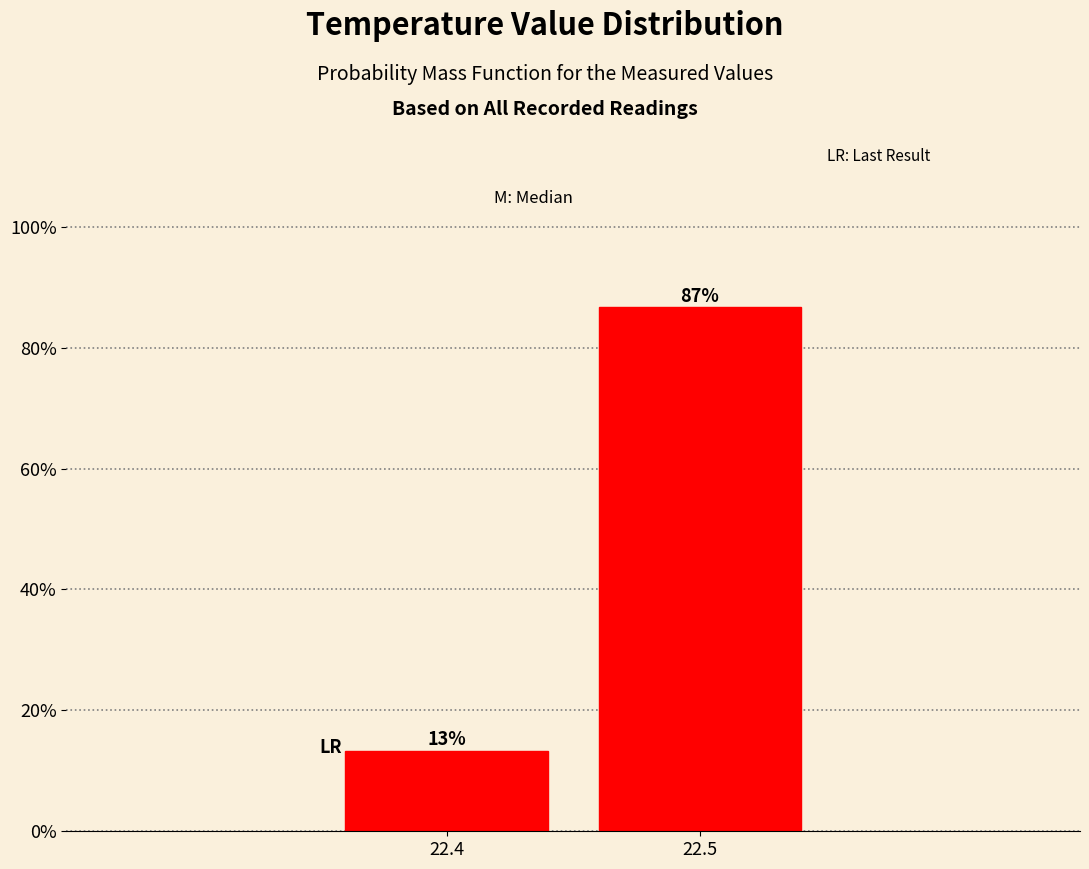

The value at 22.4 is 13.3. True or false?

True